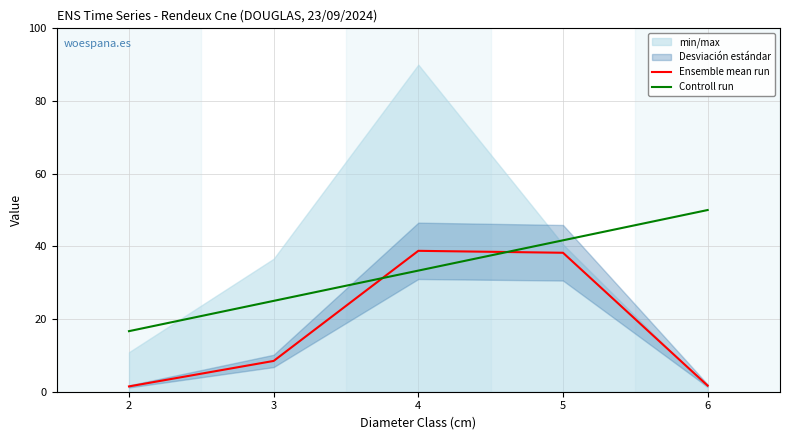

Where is Controll run nearest to the value 33?

4